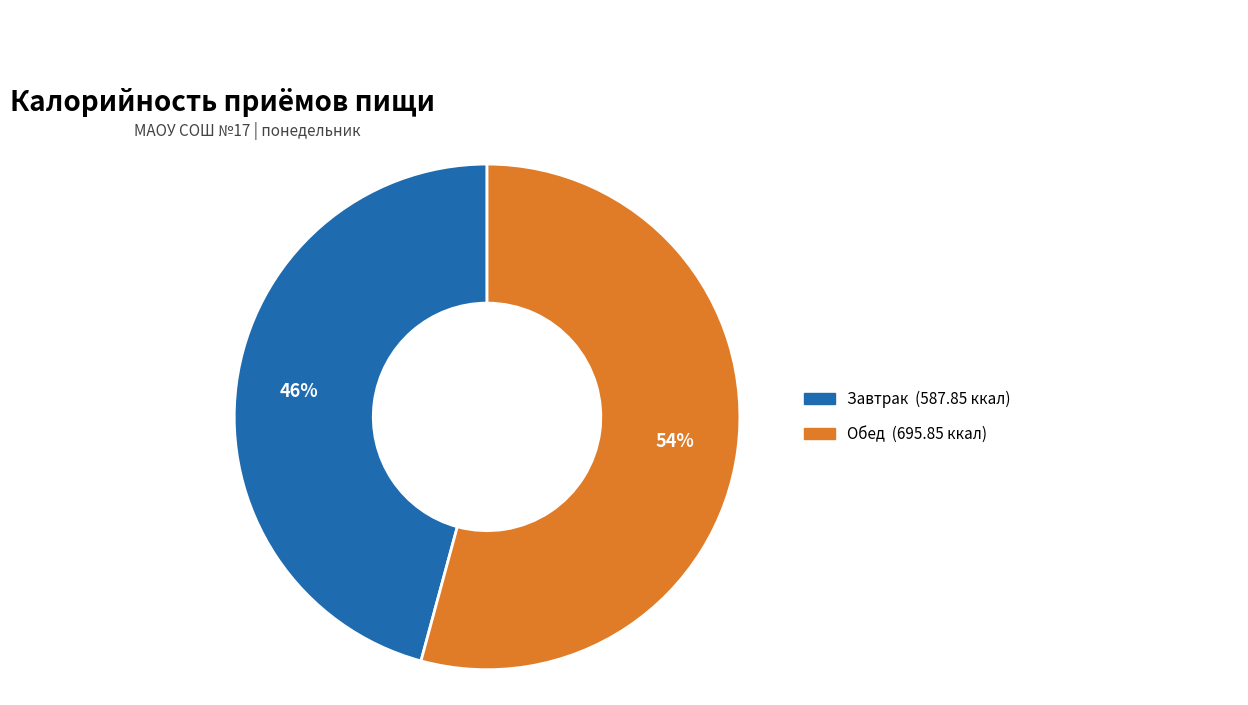

Which slice is the largest?

Обед